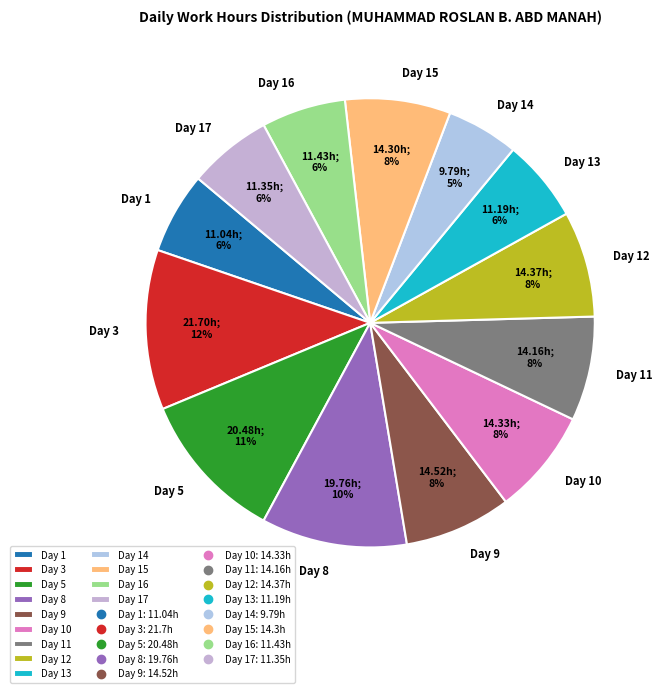

Between Day 5 and Day 13, which is larger?

Day 5